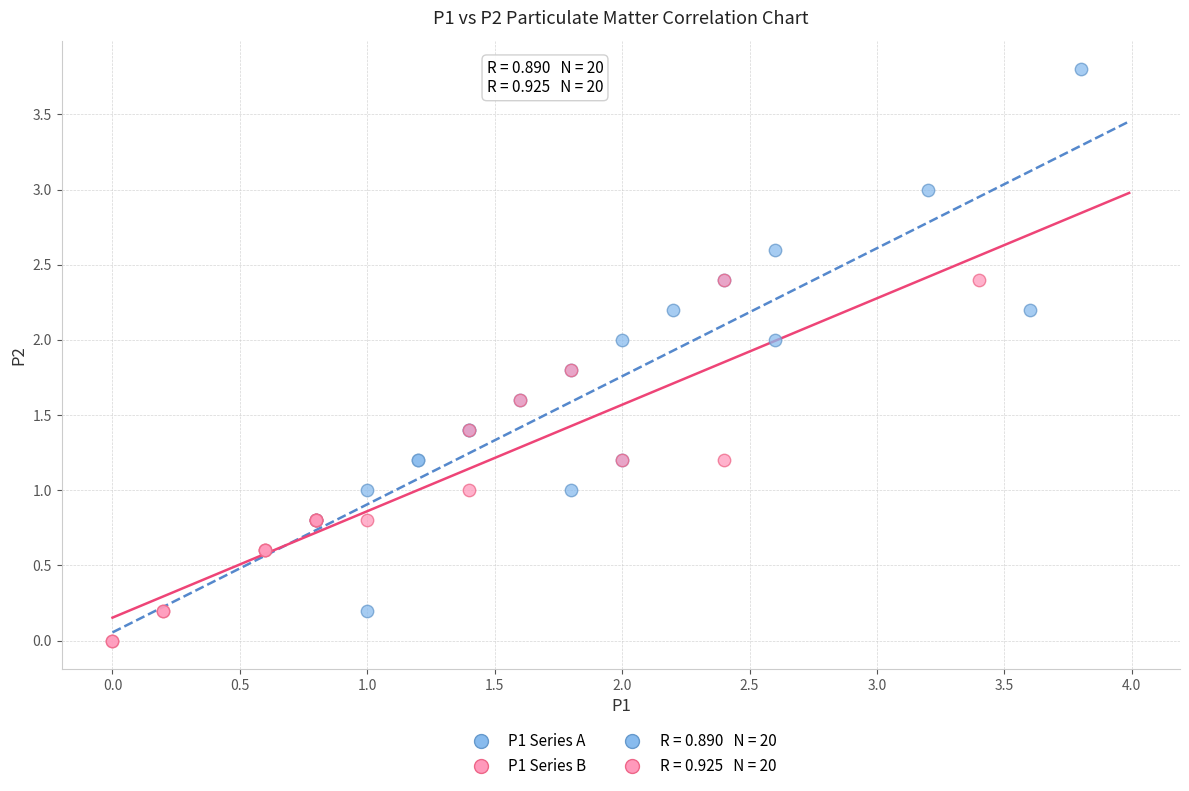

Which series has the largest Y range (max minus min)?

P1 Series A